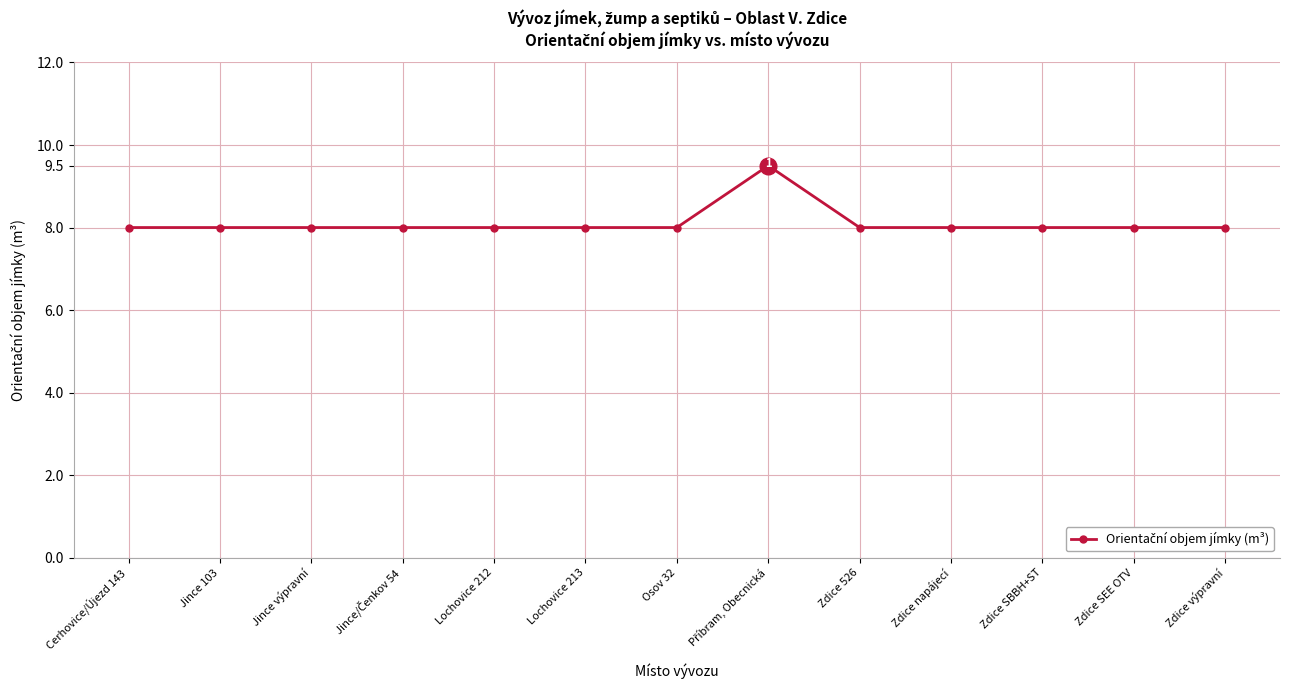

What is the approximate value at Osov 32?

8.0